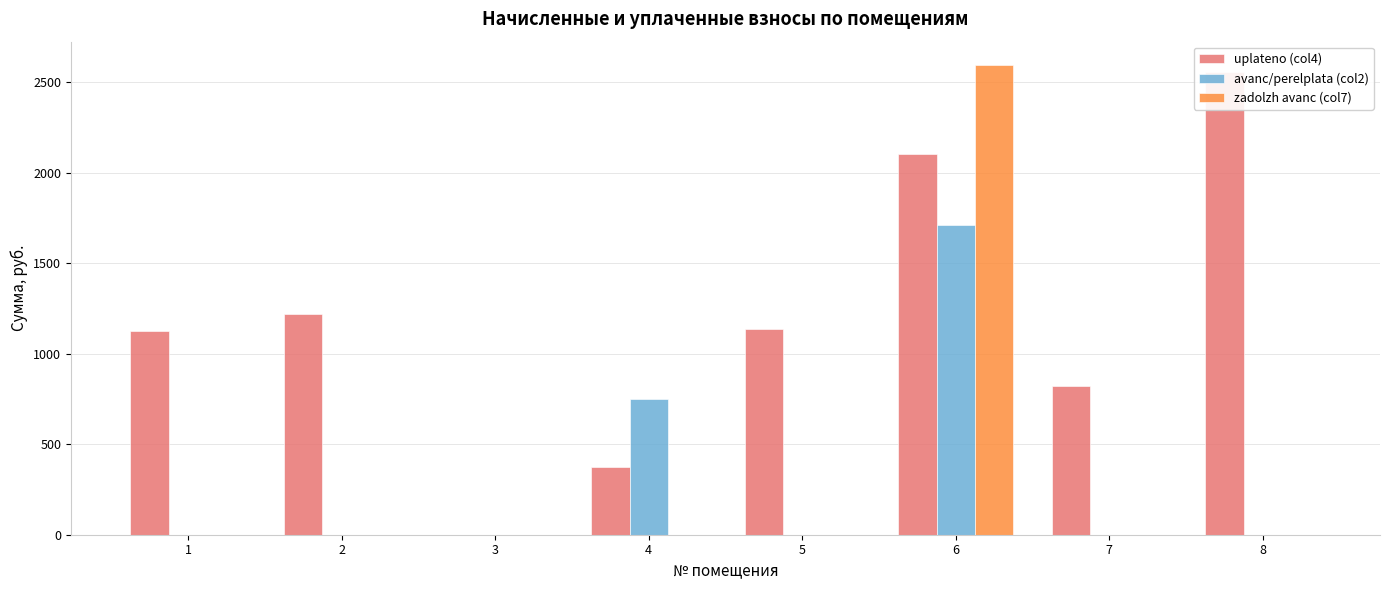

Read the uplateno (col4) value at 2.

1216.7